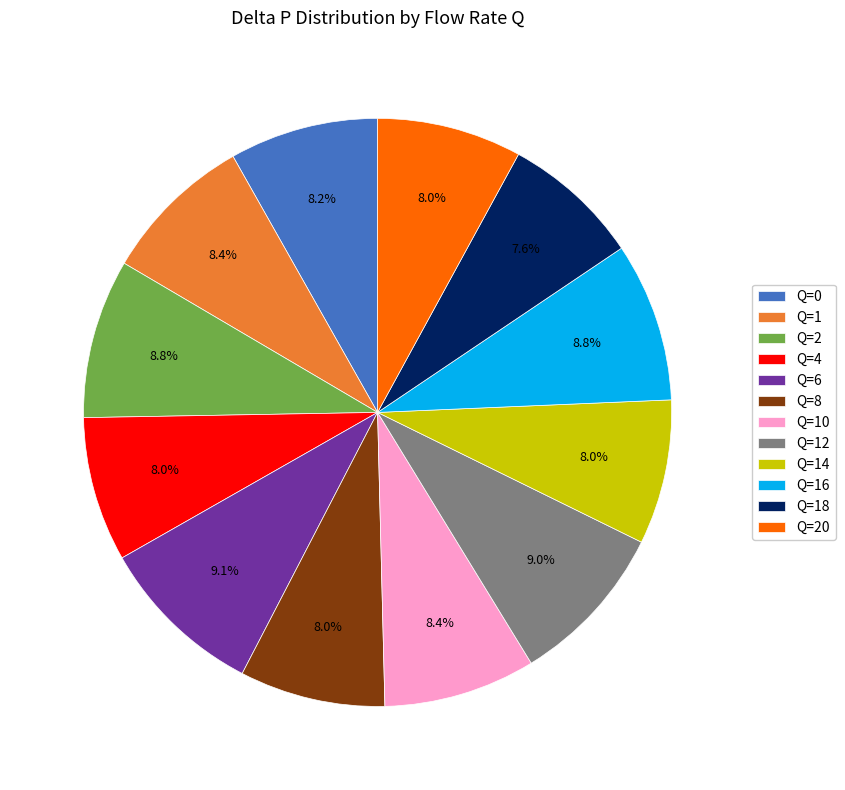

Is Q=2 the majority of the pie?

No